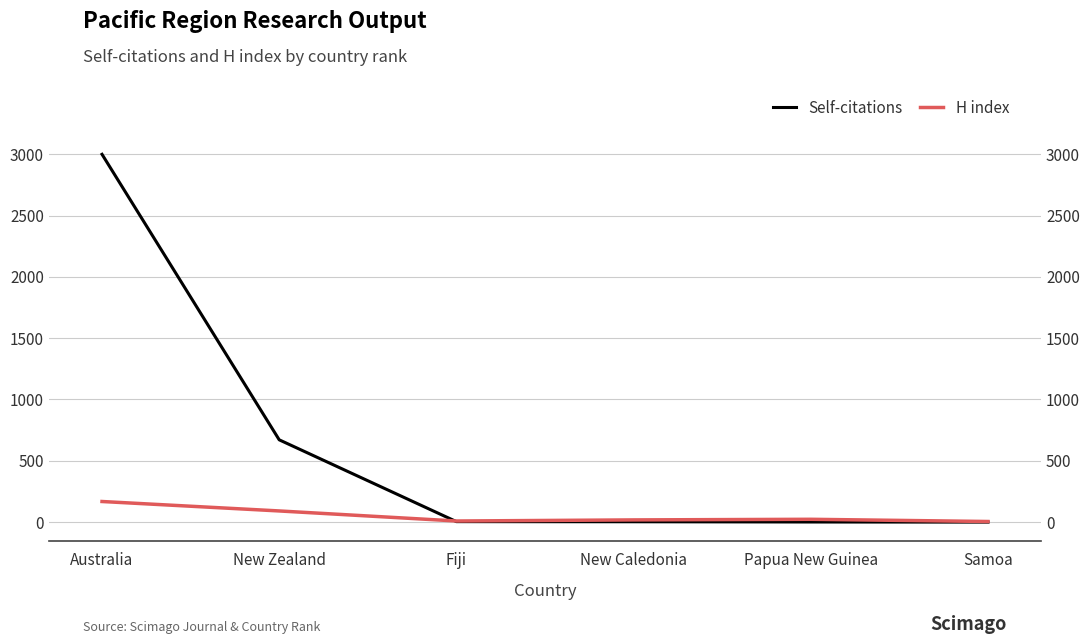

After their last crossing, which series has the higher values: Self-citations or H index?

H index